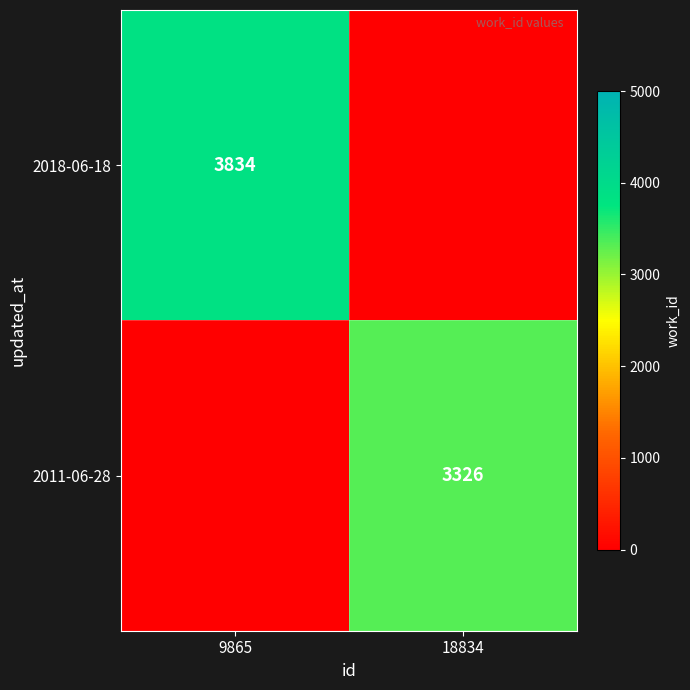

The value of 2018-06-18 at 9865 is 5667. True or false?

False